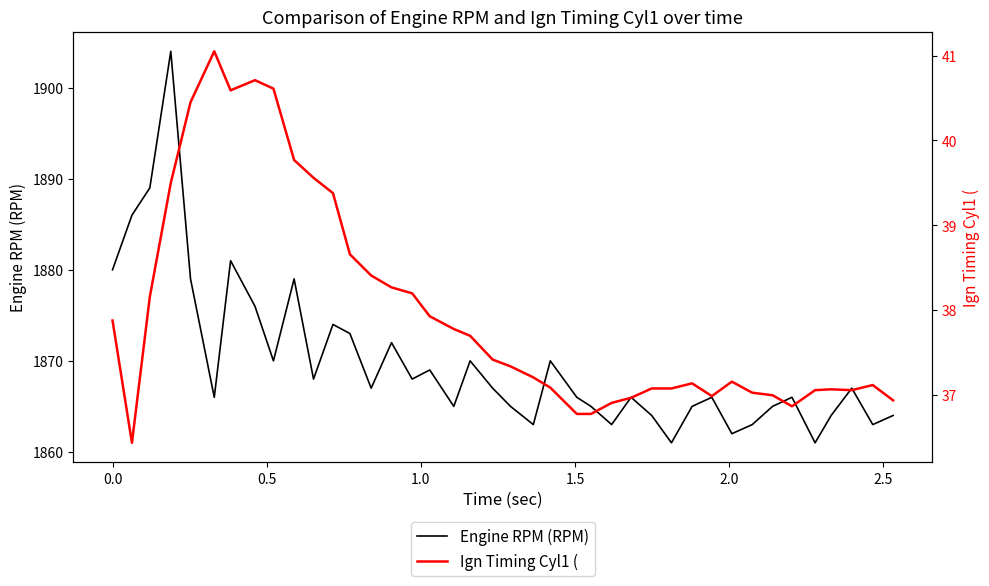

How many values in the Engine RPM (RPM) series are below 1867?

20